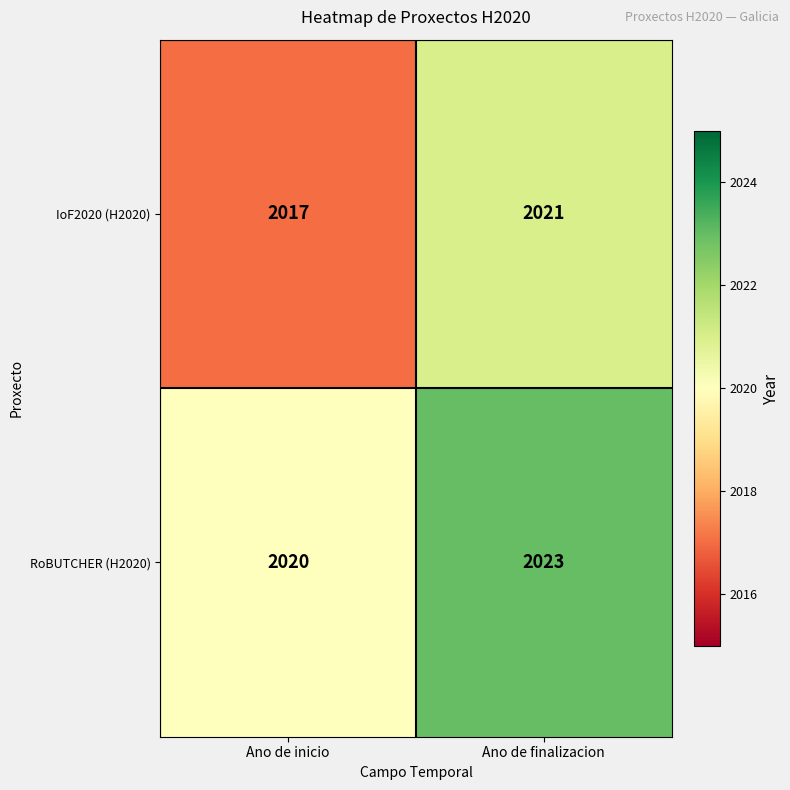

Reading left to right, transcribe all the data shown in this chart.

IoF2020 (H2020): Ano de inicio=2017	Ano de finalizacion=2021
RoBUTCHER (H2020): Ano de inicio=2020	Ano de finalizacion=2023